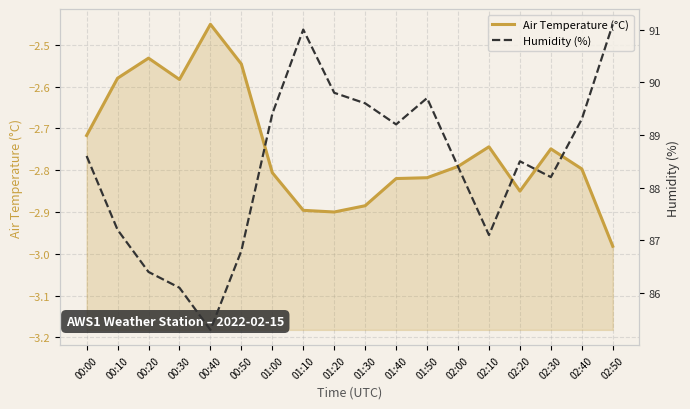

What are all the series names shown in the legend?

Air Temperature (°C), Humidity (%)